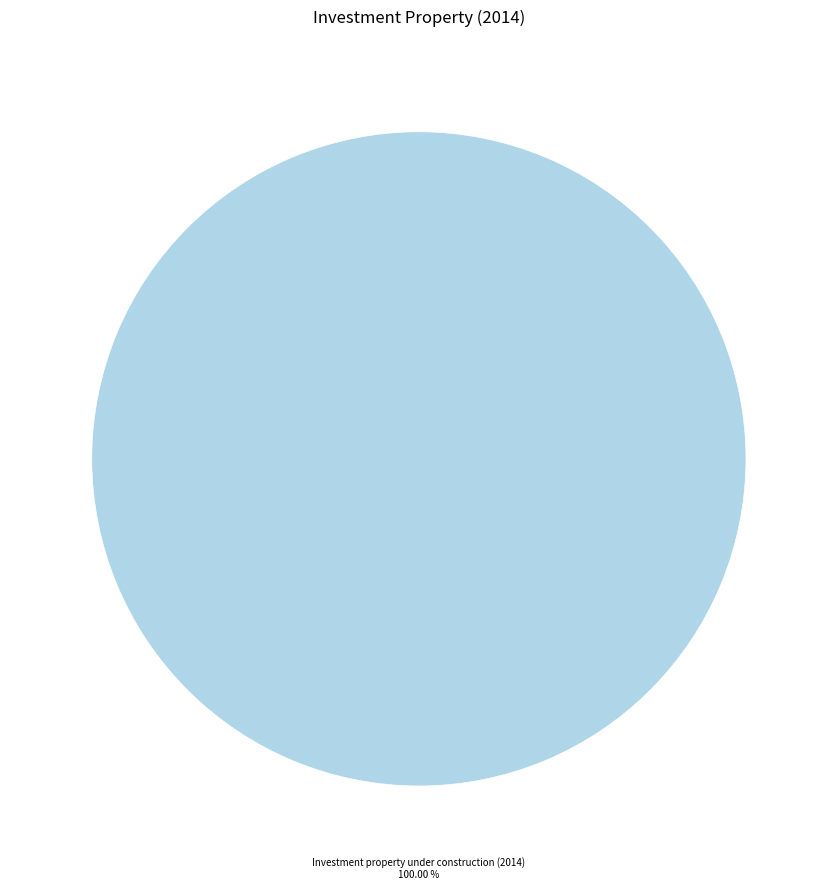

Which category accounts for the majority?

Investment property under construction (2014)